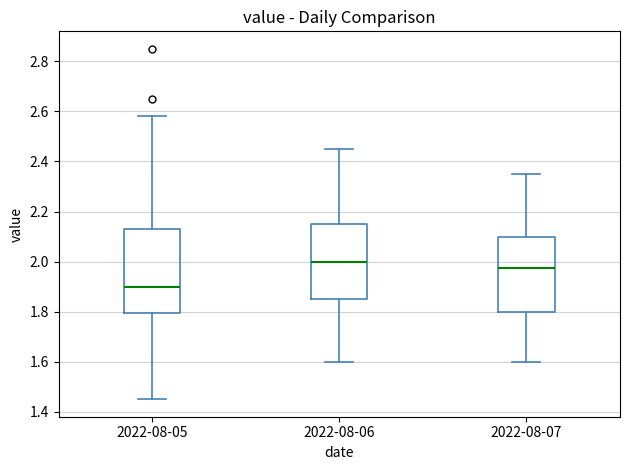

Comparing the boxes themselves (not the whiskers), which one is the tallest?

2022-08-05